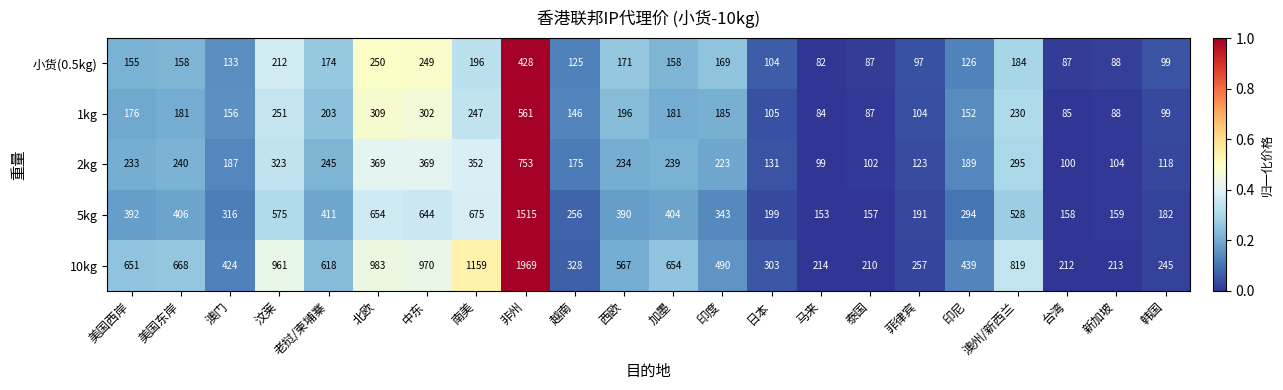

At which category is the sum across all series the highest?

非州